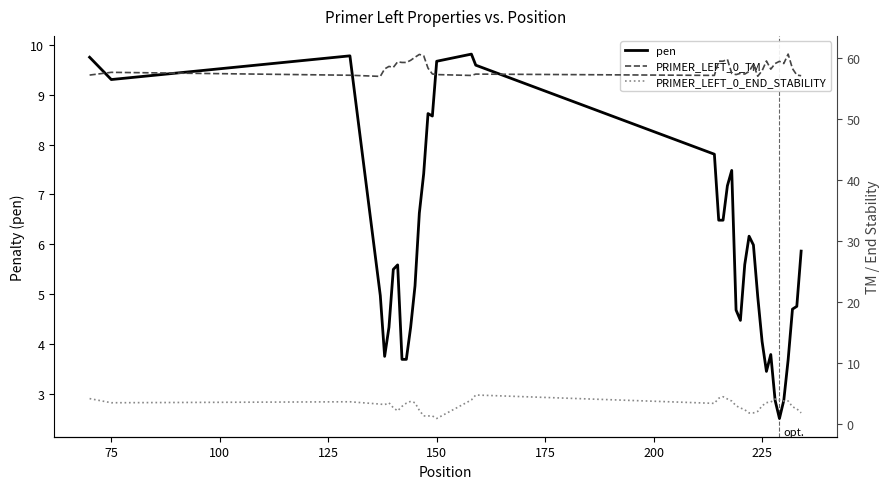

What is the lowest value of the pen series?

2.5